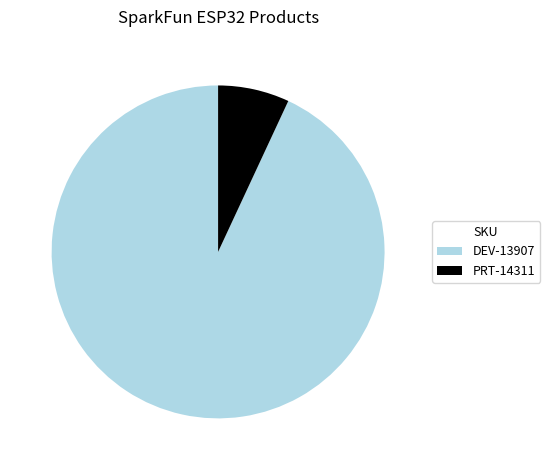

Combined, do DEV-13907 and PRT-14311 account for over 50%?

Yes